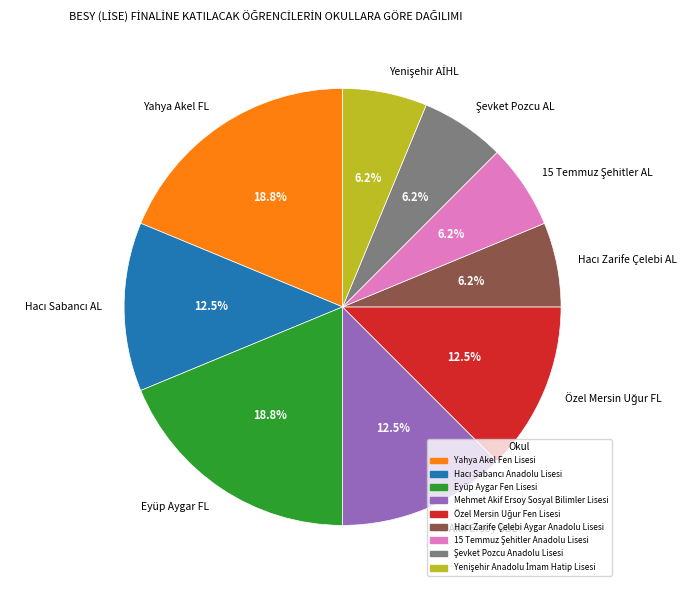

Is there a majority slice in this chart?

No